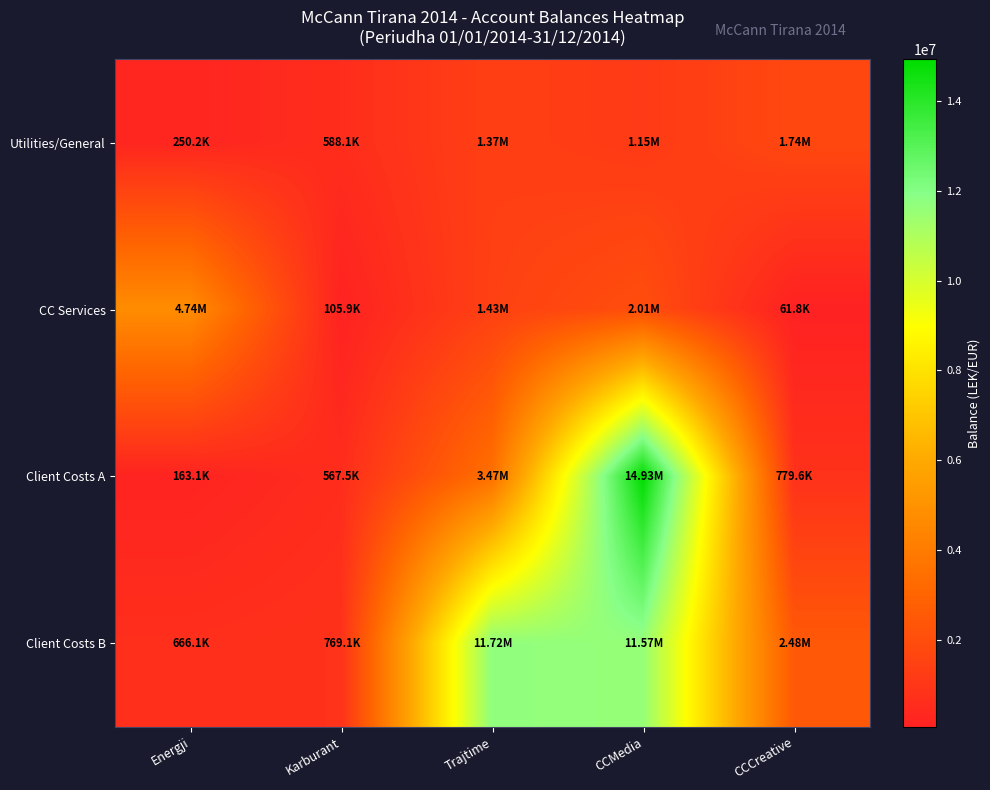

At how many categories does at least one series exceed 11421698?

2